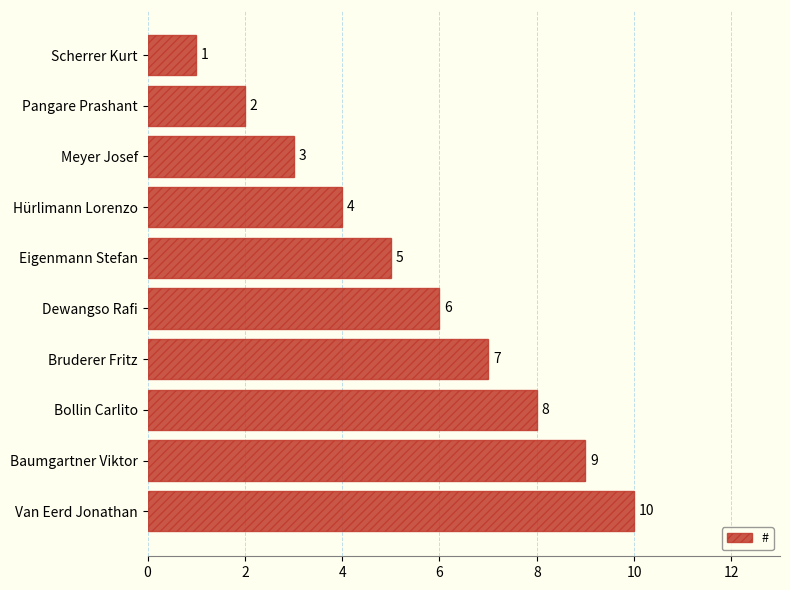

The value at Bollin Carlito is 13. True or false?

False